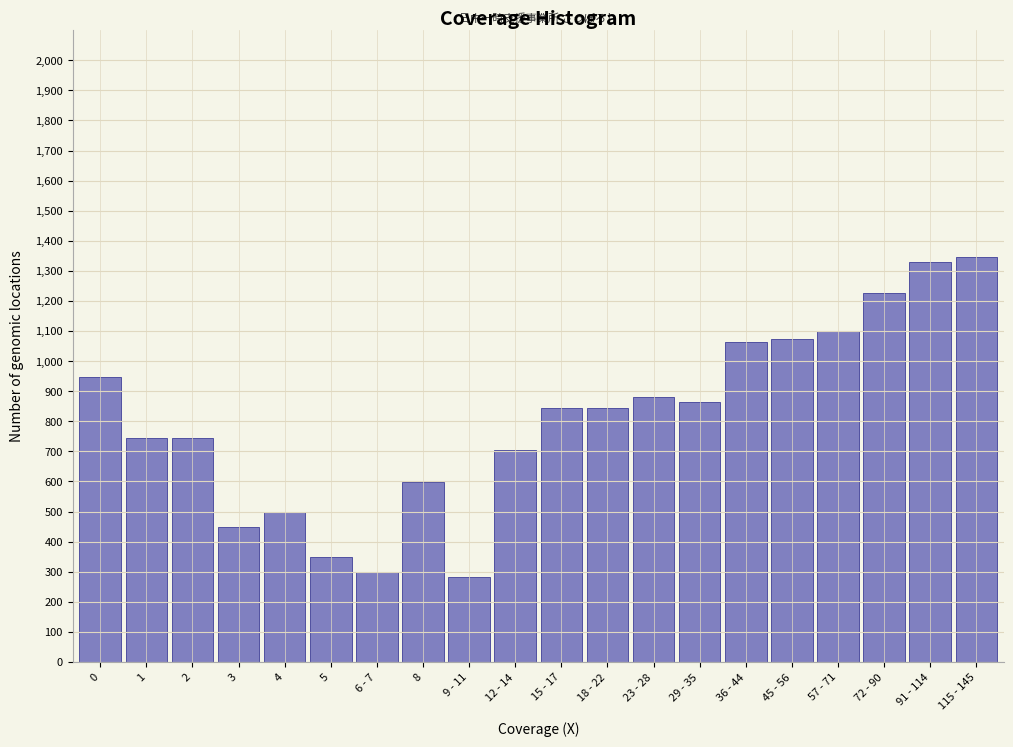

Reading right to left, what are all the values shown in this chart?

1345	1331	1225	1100	1075	1063	863	880	845	845	706	281	599	298	349	497	448	745	745	947